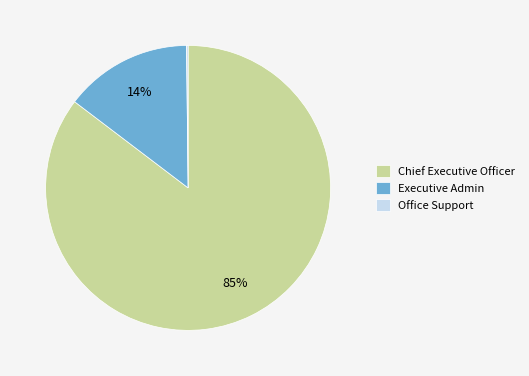

True or false: Chief Executive Officer accounts for 85% of the total.

True